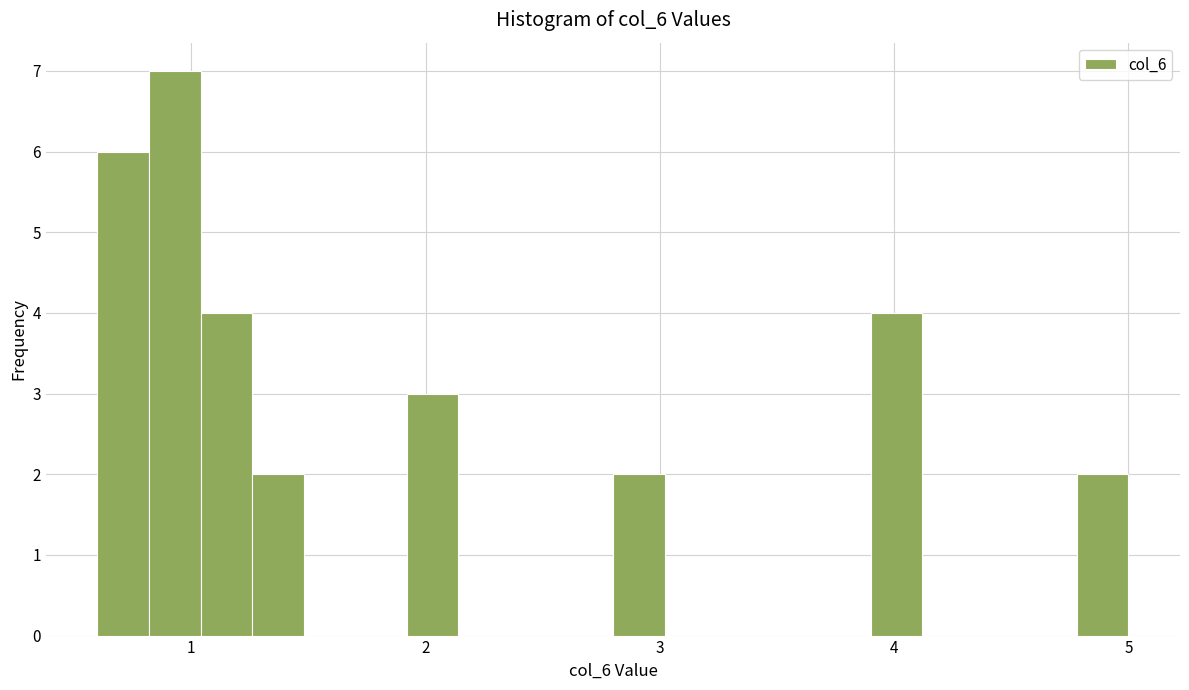

Around what value on the x-axis is the tallest bar? Give the approximate position of its centre, as read against the axis.

0.9